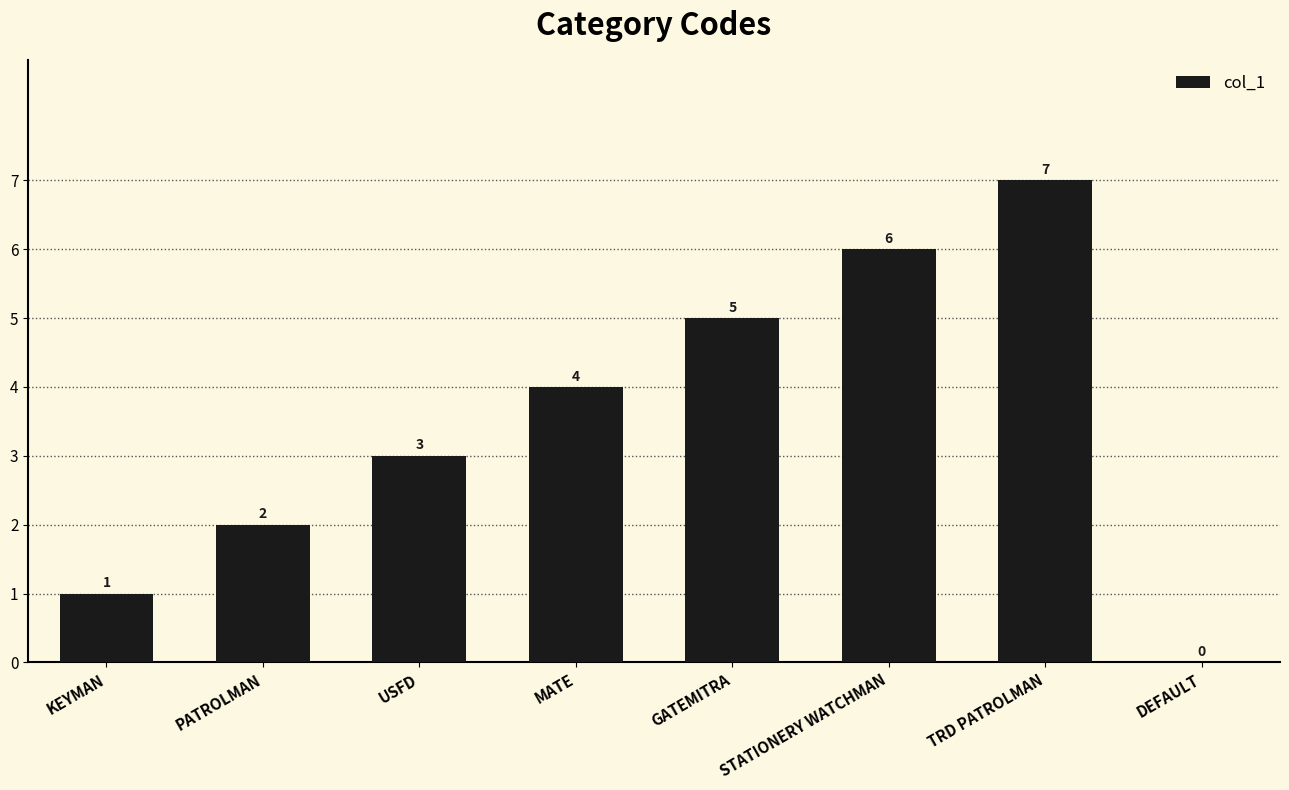

How many distinct data groups are displayed?

1